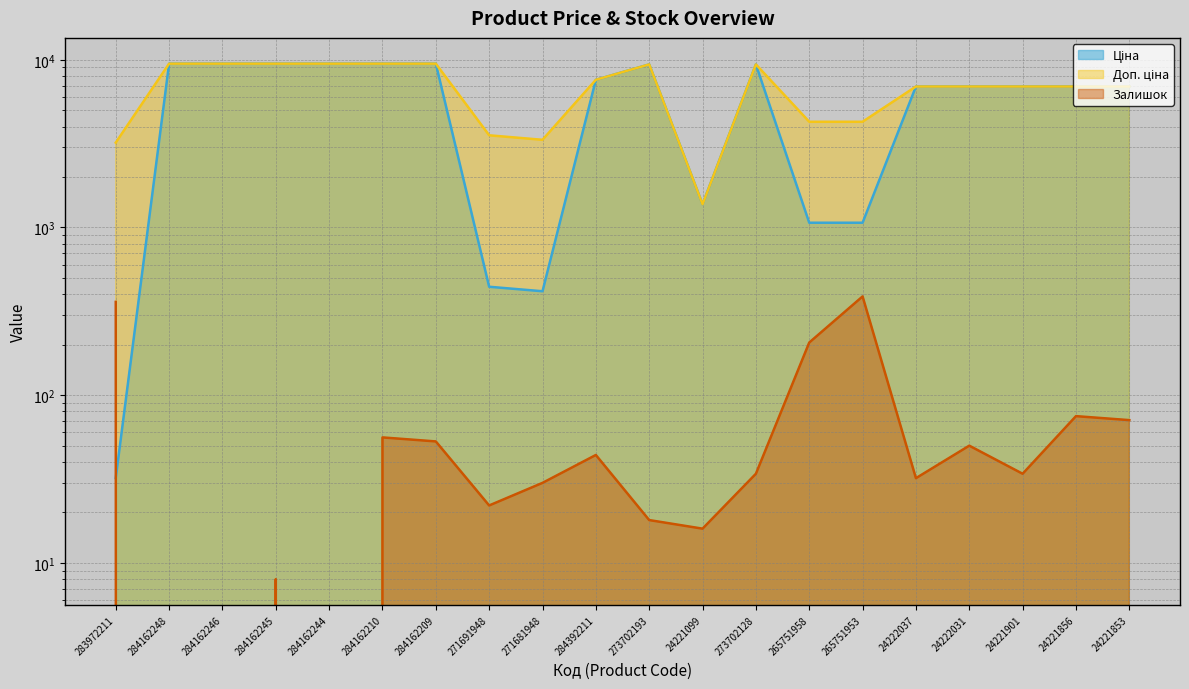

What is the difference between the second highest and second lowest values in the Ціна series?

9063.5